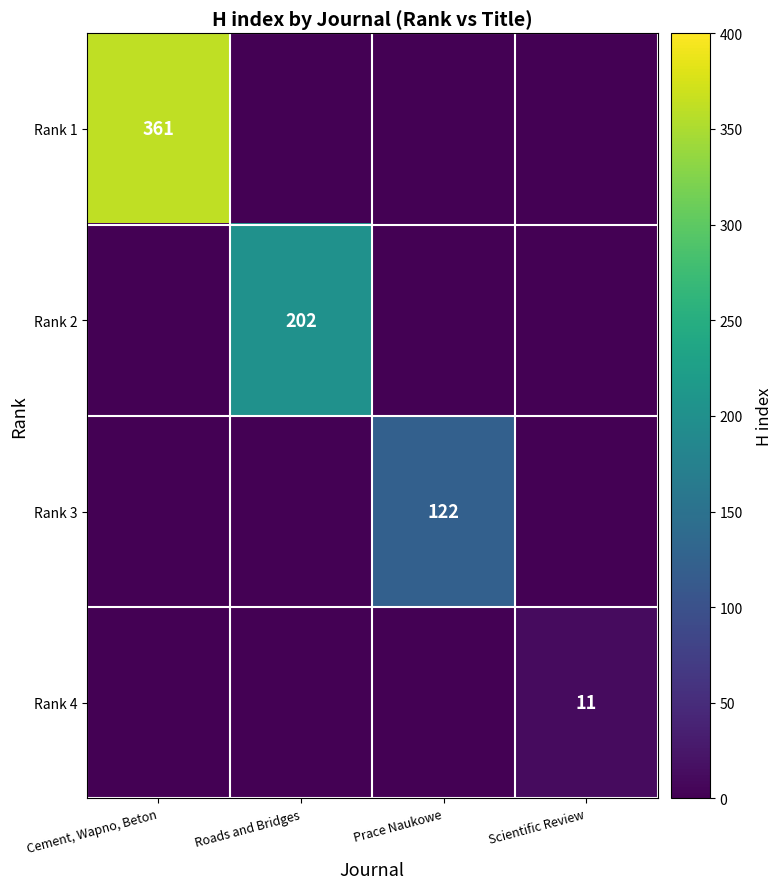

Is it true that Rank 1 equals 361 at Cement, Wapno, Beton?

True